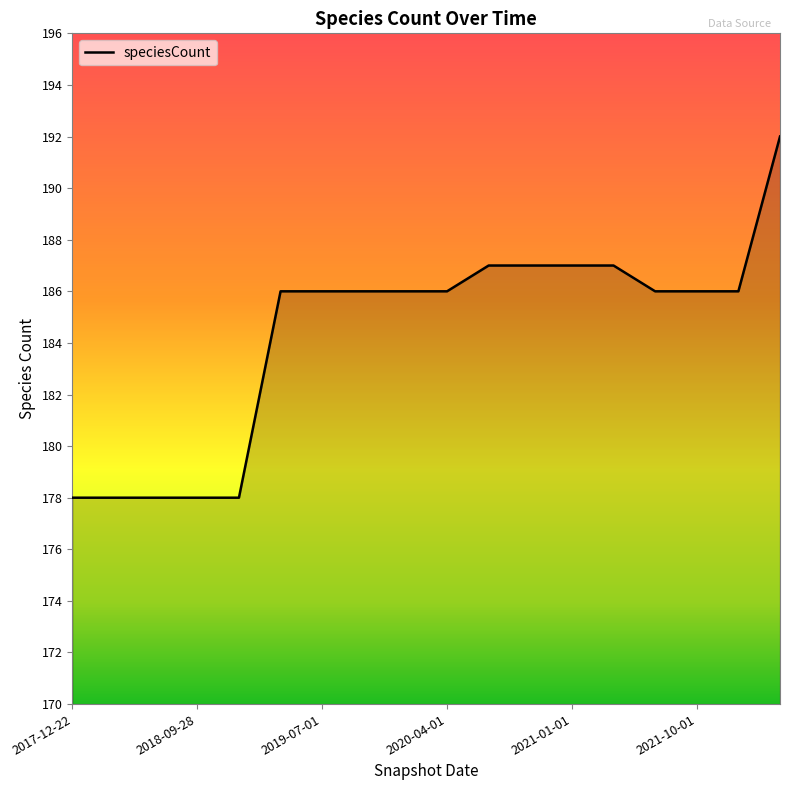

What is the maximum value shown in the chart?

192